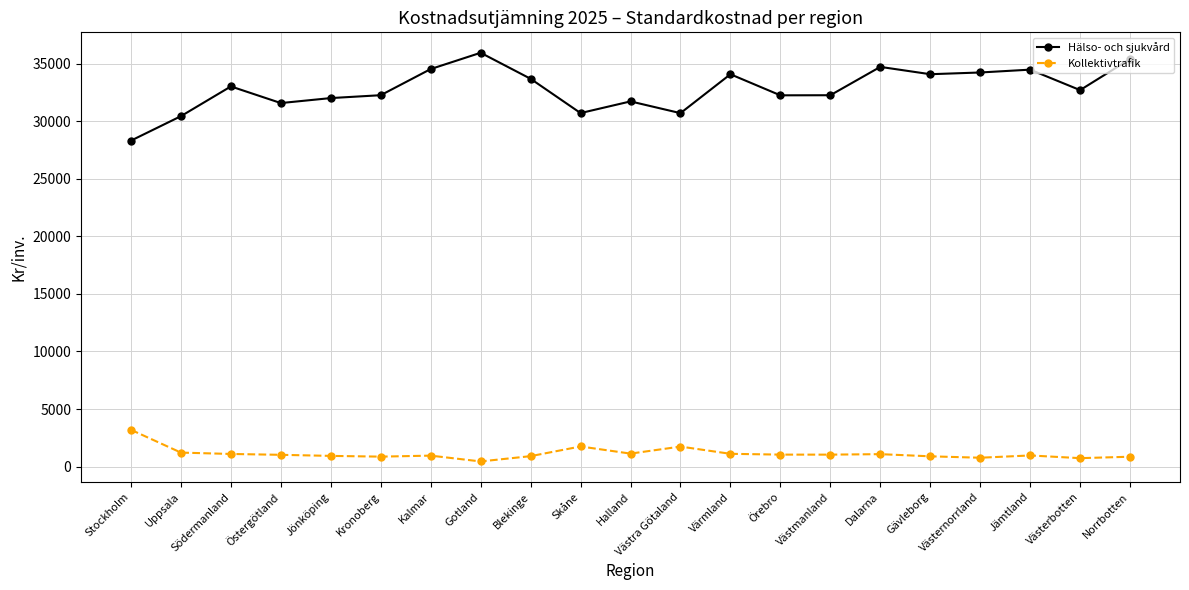

Read the Hälso- och sjukvård value at Uppsala.

30440